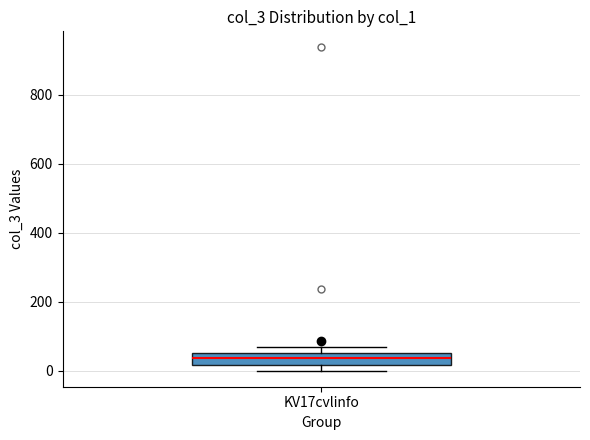

Where does the median line of the box for KV17cvlinfo sit on the y-axis? The values are not printed on the chart, so give them approximately, as read against the axis.

40